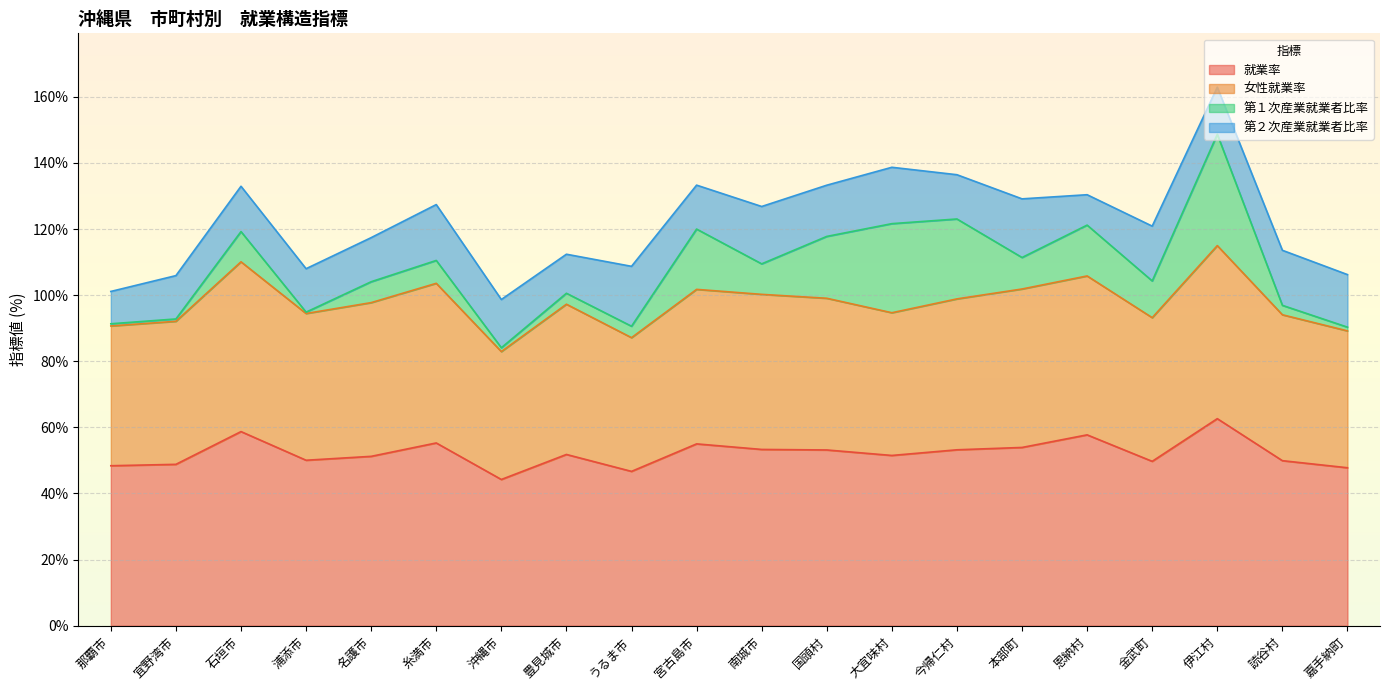

At which category is the sum across all series the highest?

伊江村